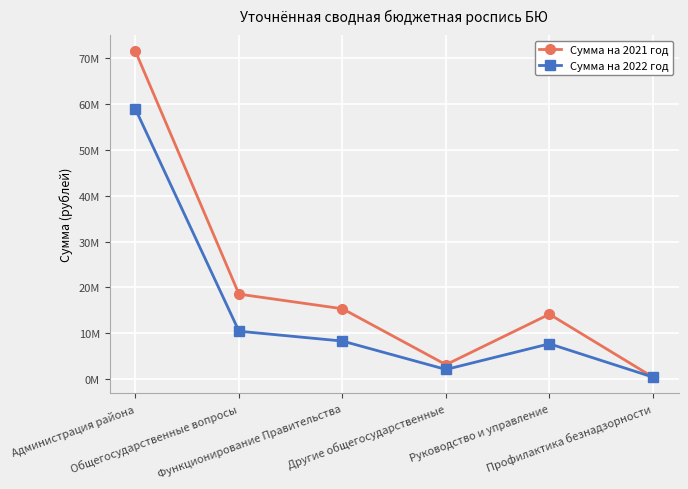

What is the difference between the maximum and minimum values in the Сумма на 2021 год series?

70944815.3